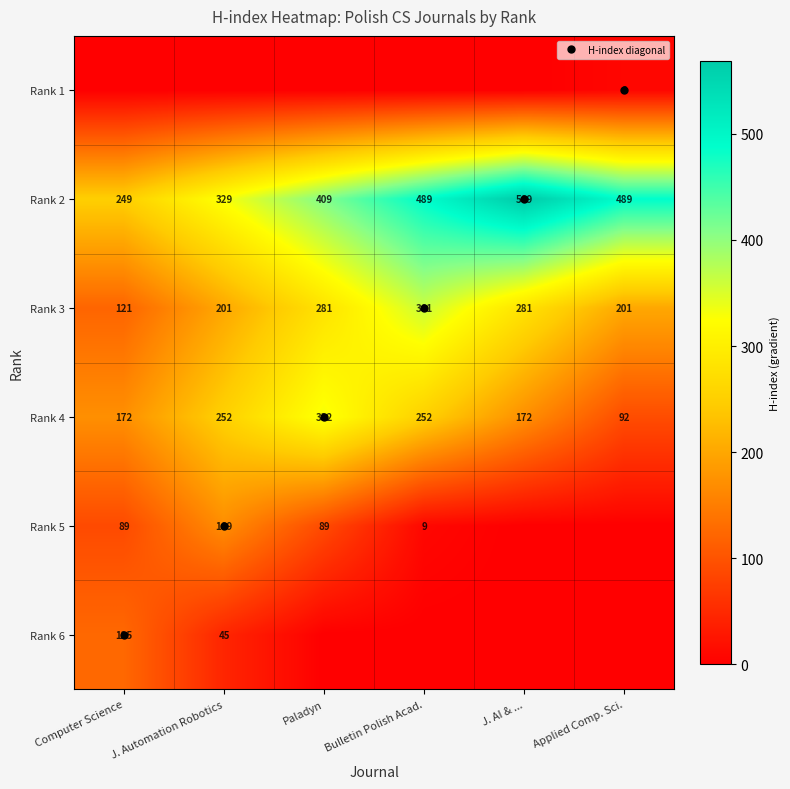

What is the difference between the highest and lowest values at Bulletin Polish Acad.?

489